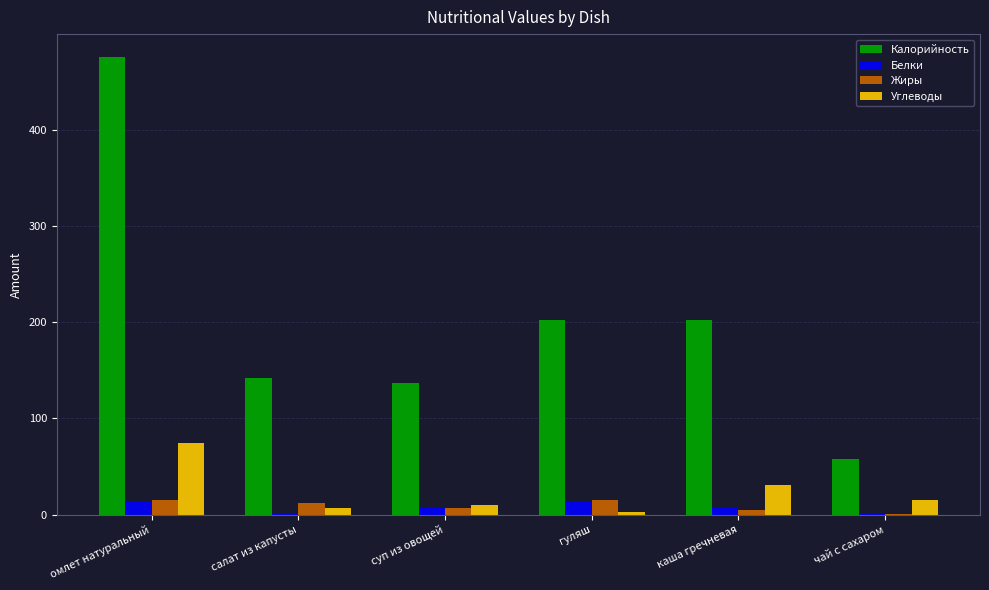

True or false: Жиры has a value of 0.1 at чай с сахаром.

True